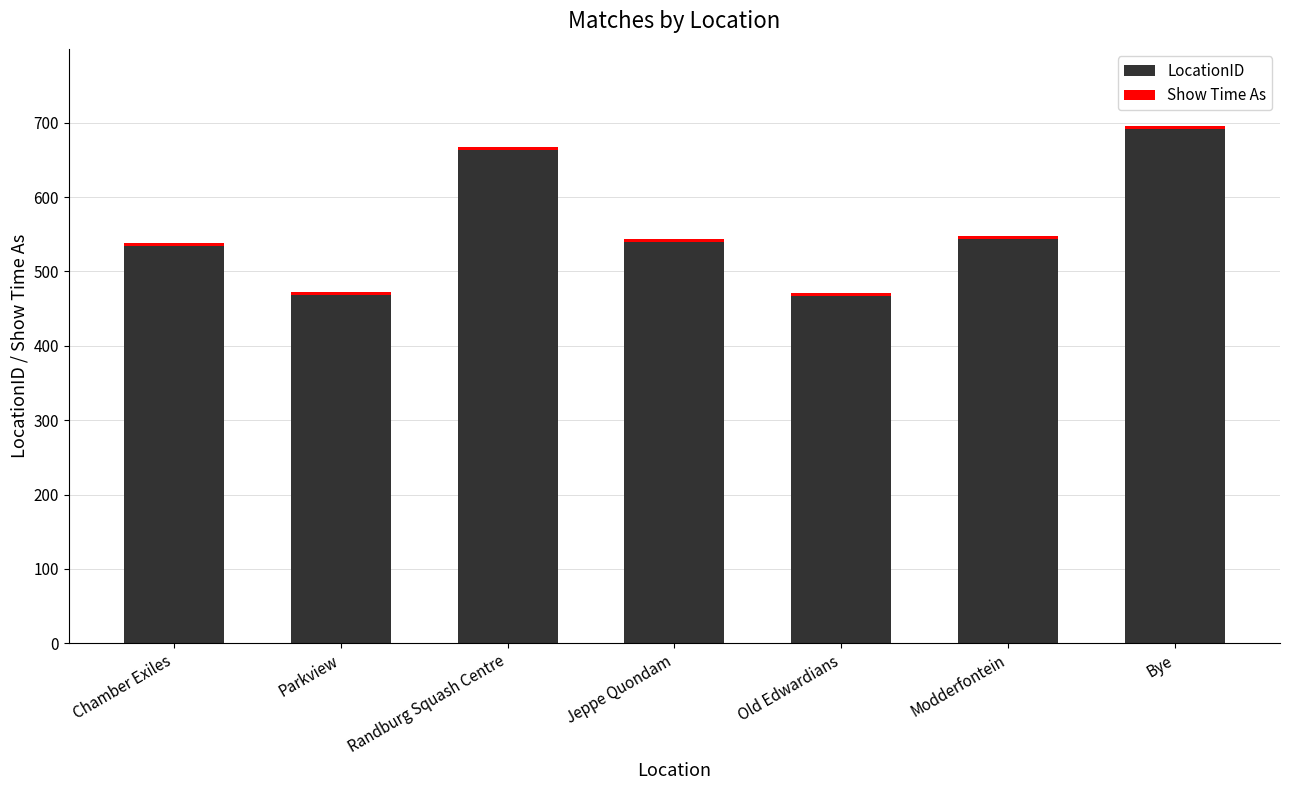

What is the value of the Show Time As bar at the 5th from the left?

4